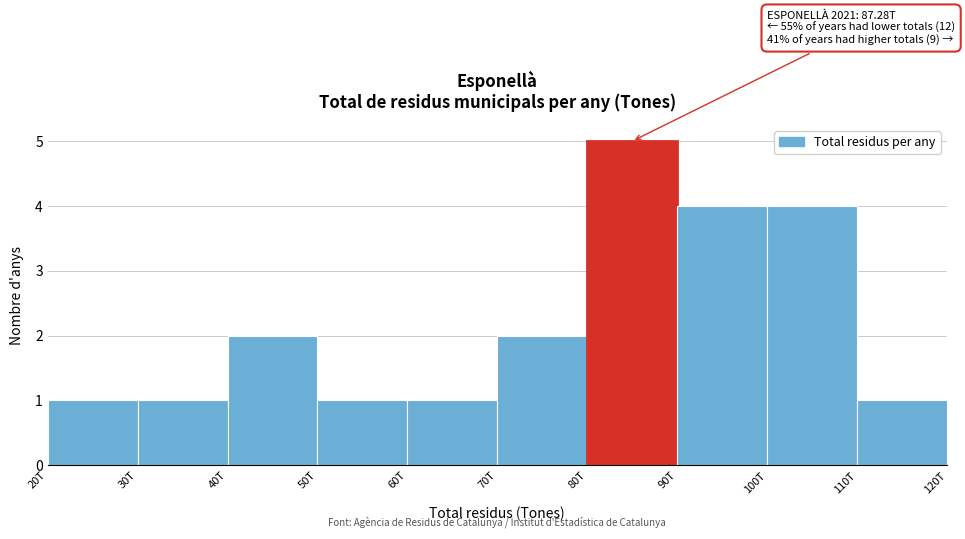

Reading left to right, extract all data points from this chart.

1	1	2	1	1	2	5	4	4	1